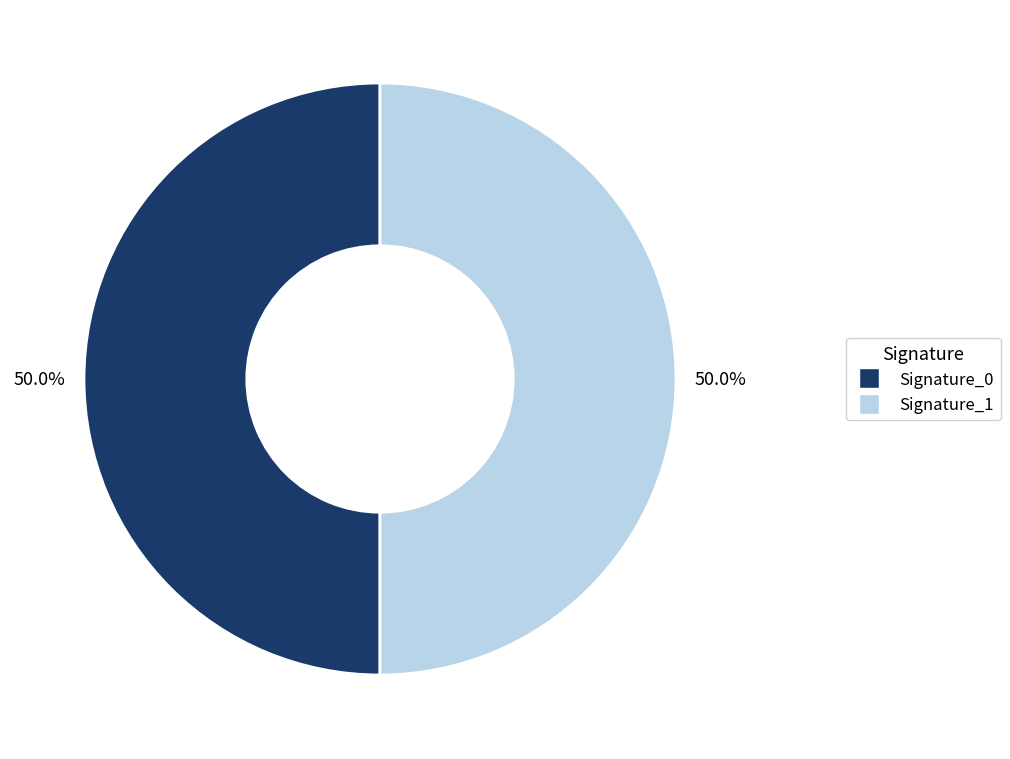

Approximately how many times larger is the value at Signature_0 compared to Signature_1?

1.0